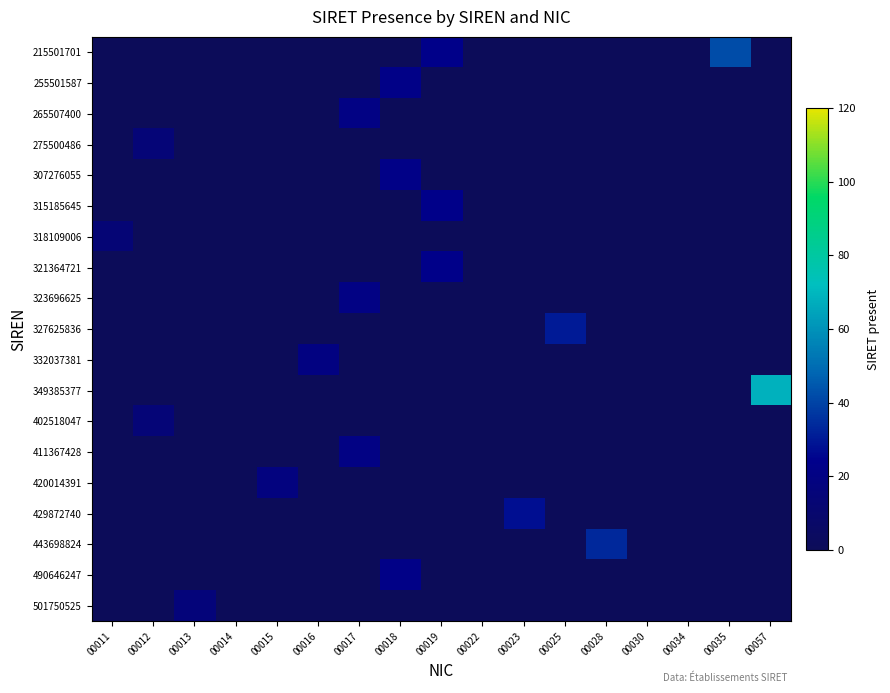

Which series has the largest total across all categories?

349385377